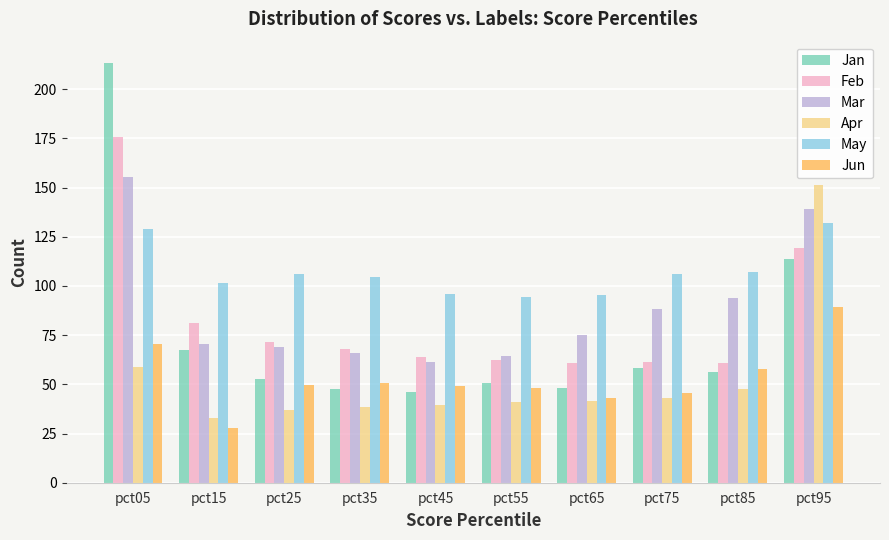

True or false: Feb has a value of 62.2 at pct55.

True